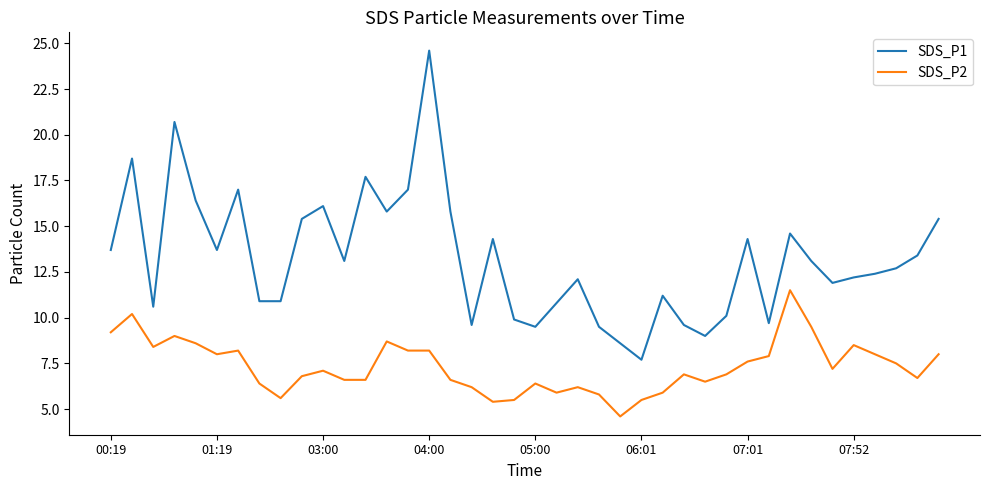

Which series has the widest spread of values?

SDS_P1